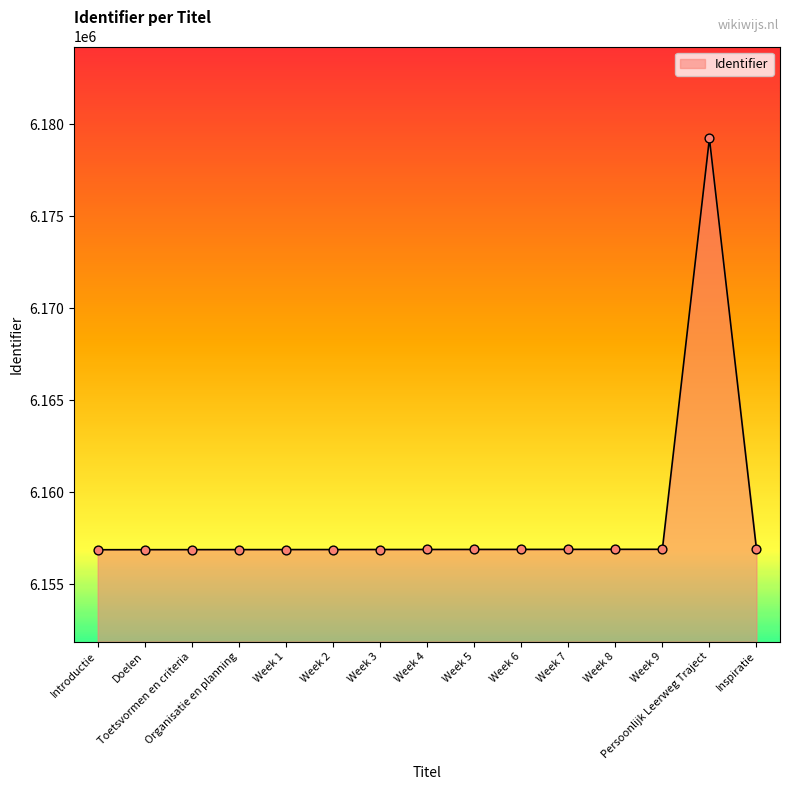

Approximately how many times larger is the value at Organisatie en planning compared to Week 1?

1.0